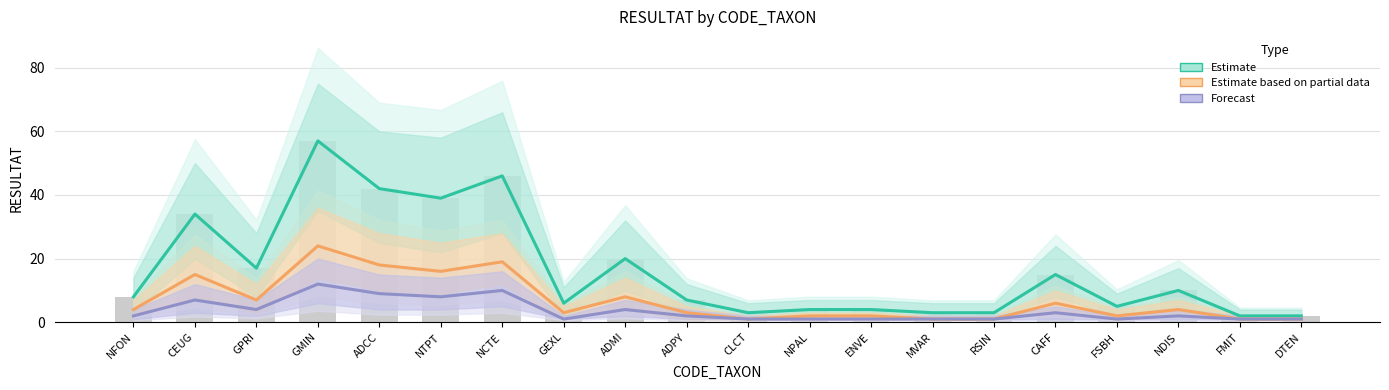

At which label does Estimate first exceed 8?

CEUG